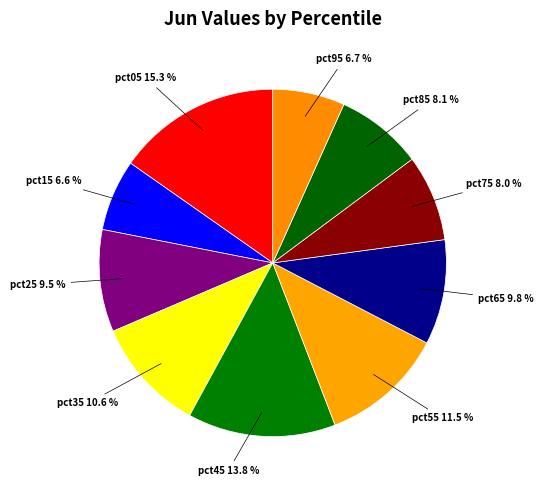

How many slices are in this pie chart?

10